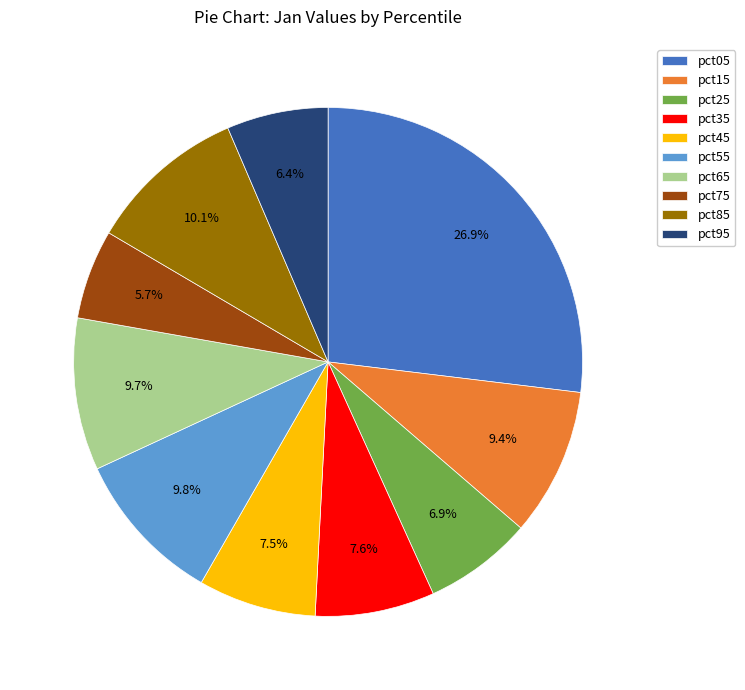

To the nearest percent, what is the difference between the largest and smallest slice percentages?

21%